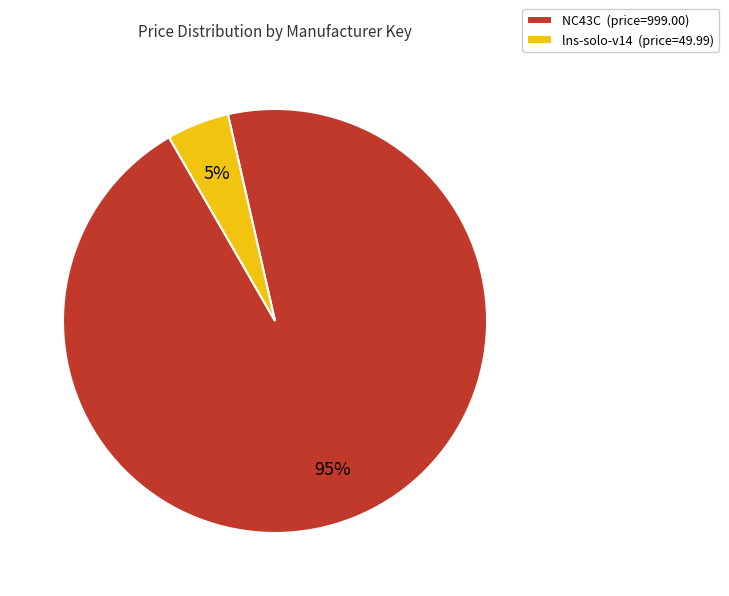

Between NC43C (price=999.00) and lns-solo-v14 (price=49.99), which is larger?

NC43C (price=999.00)